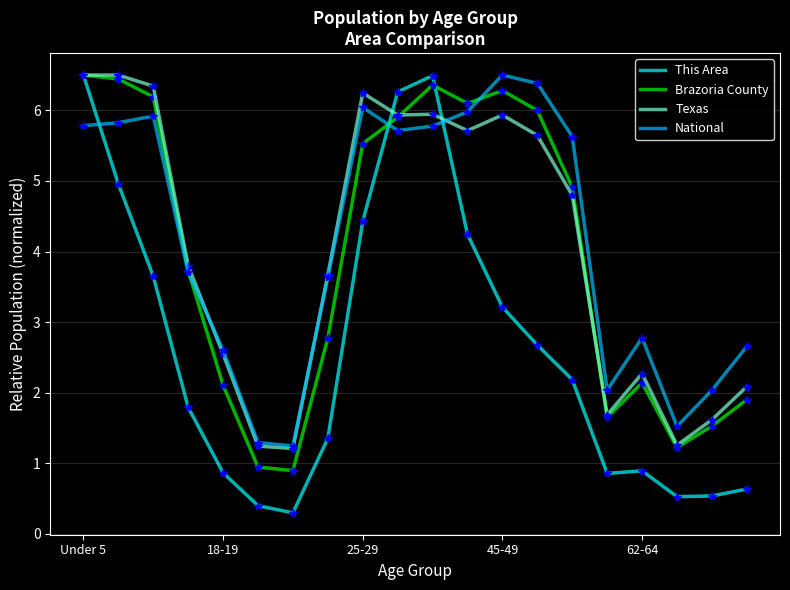

What is the minimum value for National?

1.2